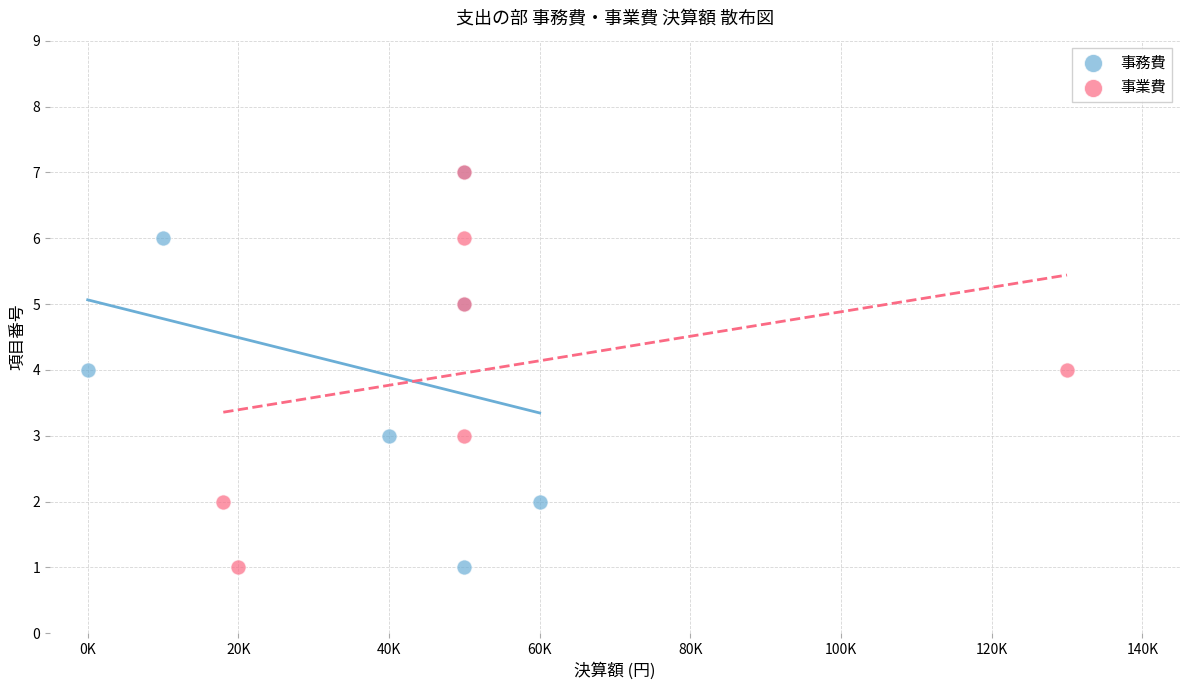

What are all the series names shown in the legend?

事務費, 事業費